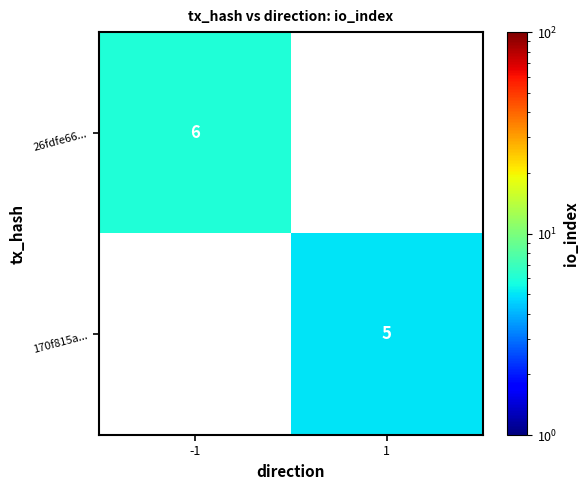

Which has a higher value, 1 or -1?

-1